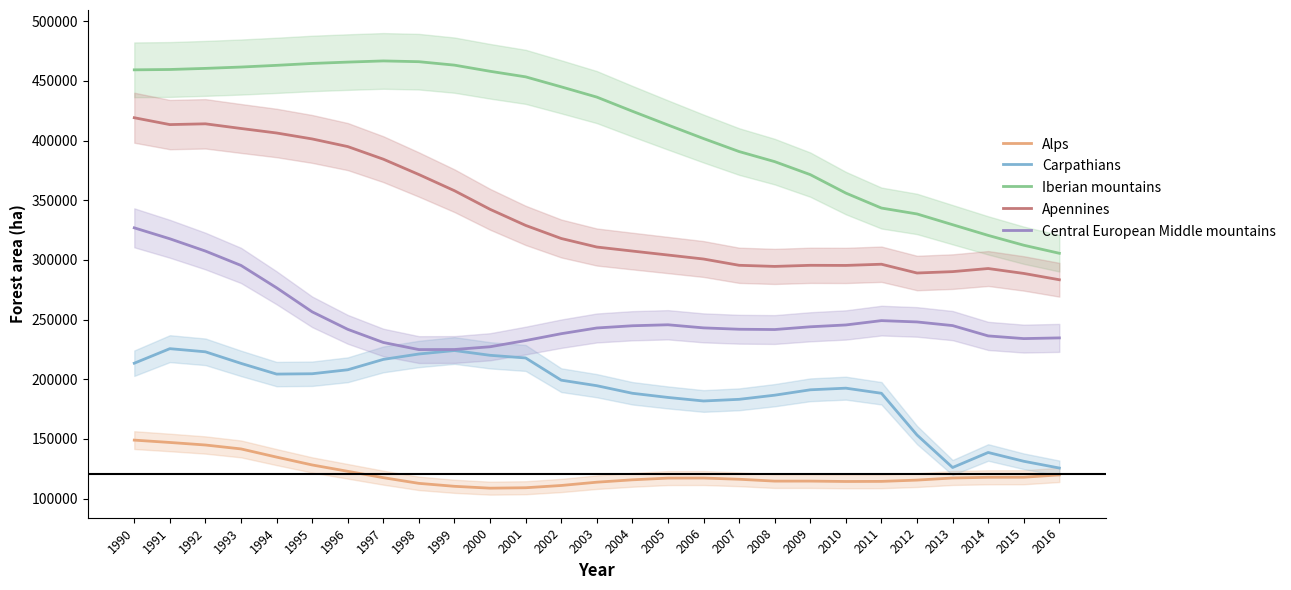

What is the difference between the maximum and second lowest values in the Central European Middle mountains series?

101954